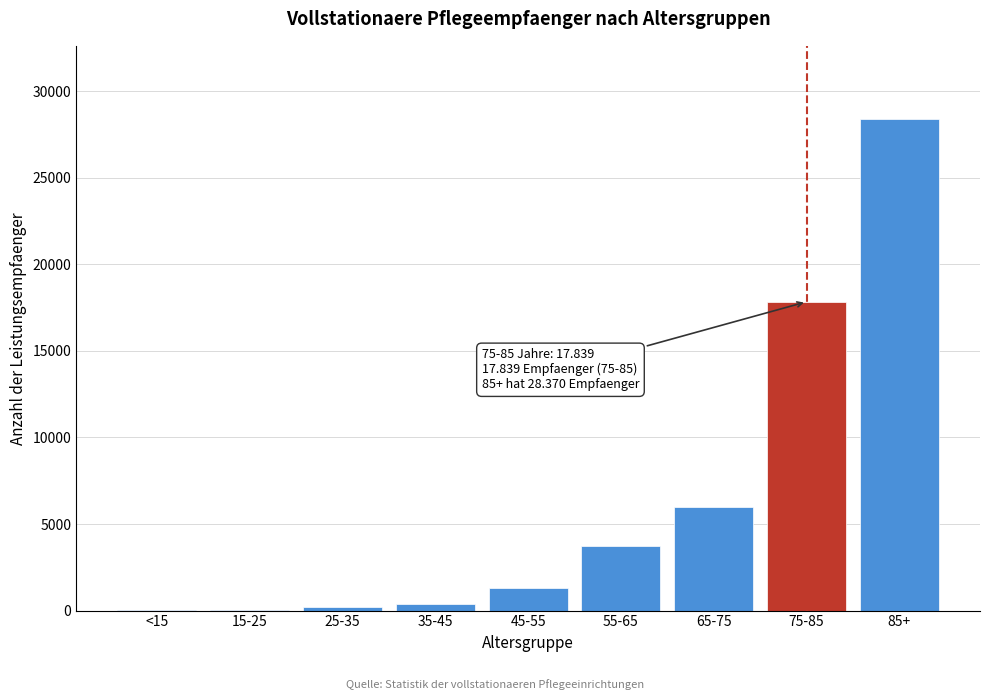

Where is the data nearest to the value 14195?

75-85